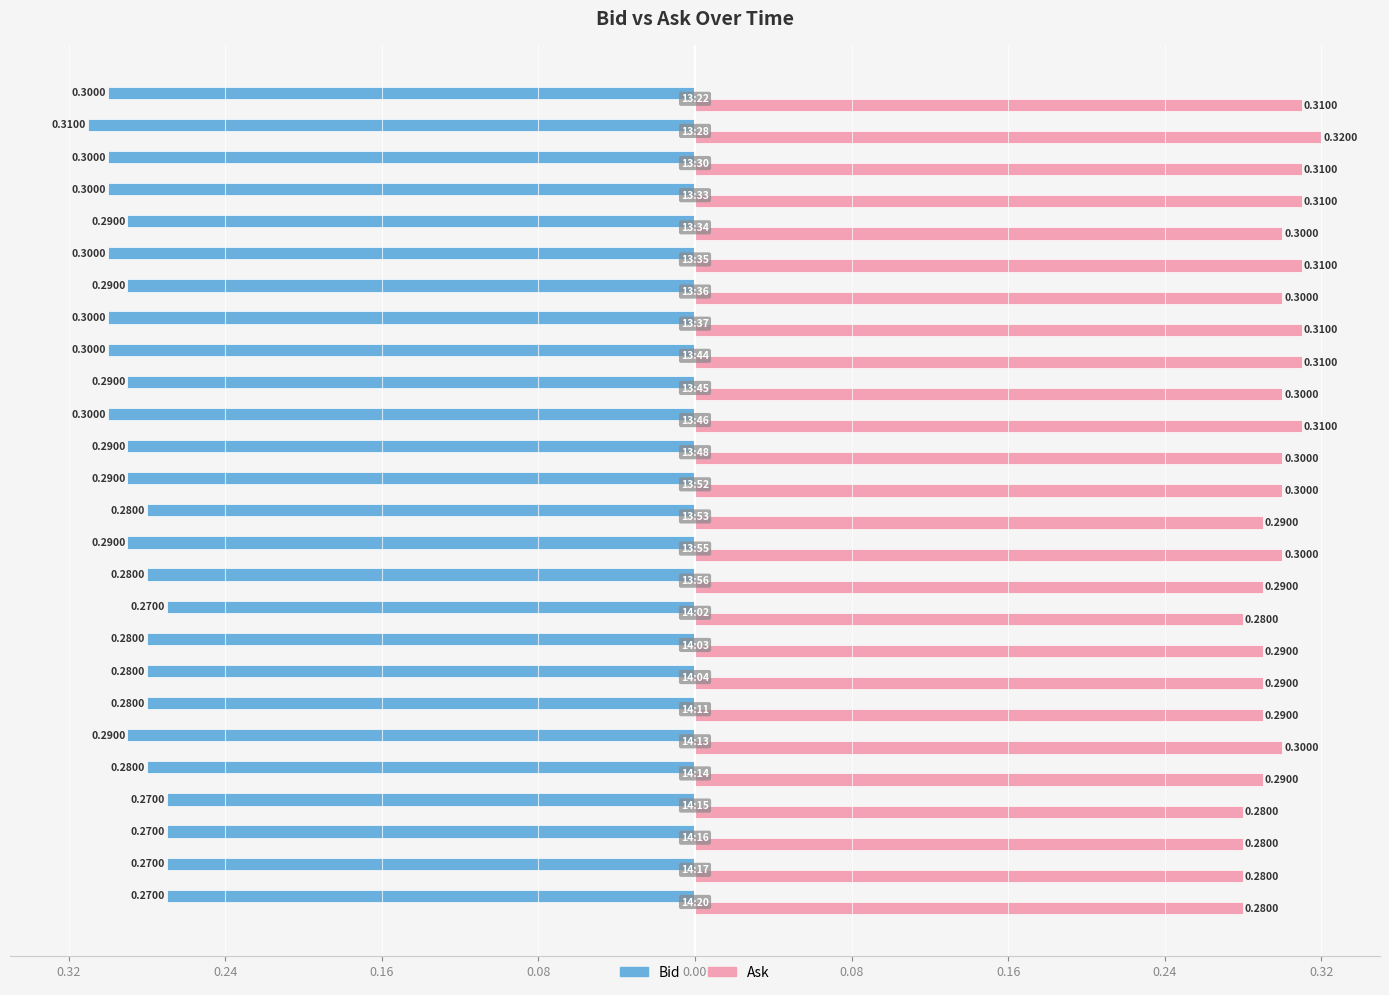

List the series in order of their peak value, lowest first.

Bid, Ask